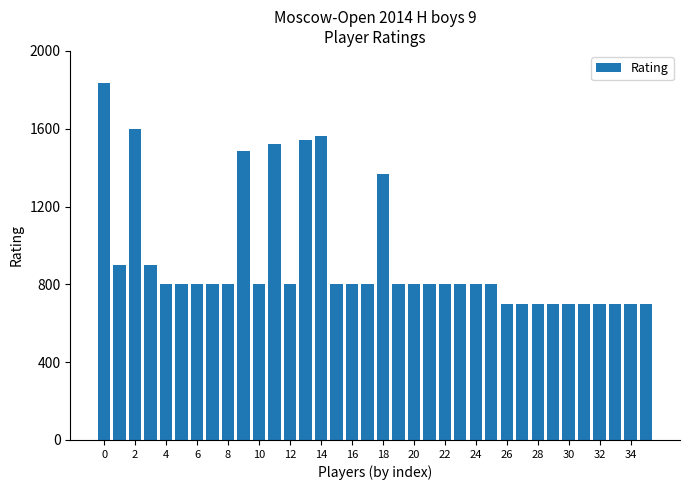

What is the value of the 13th bar from the left?

800